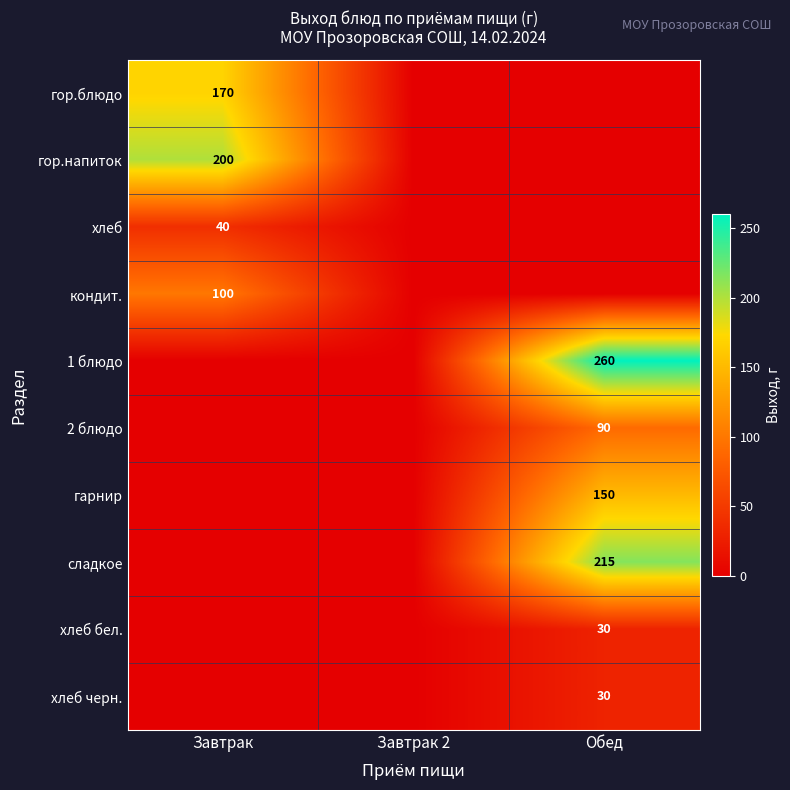

The value of 1 блюдо at Обед is 414. True or false?

False